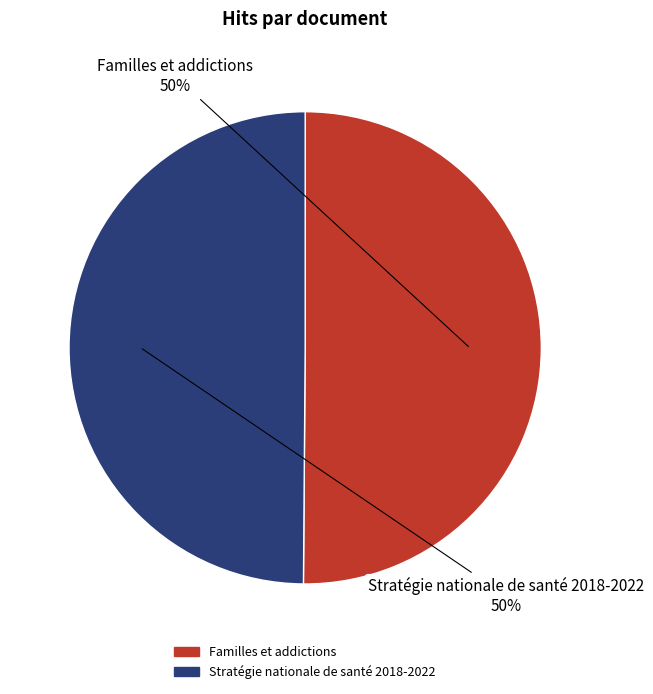

How many segments does this pie chart have?

2